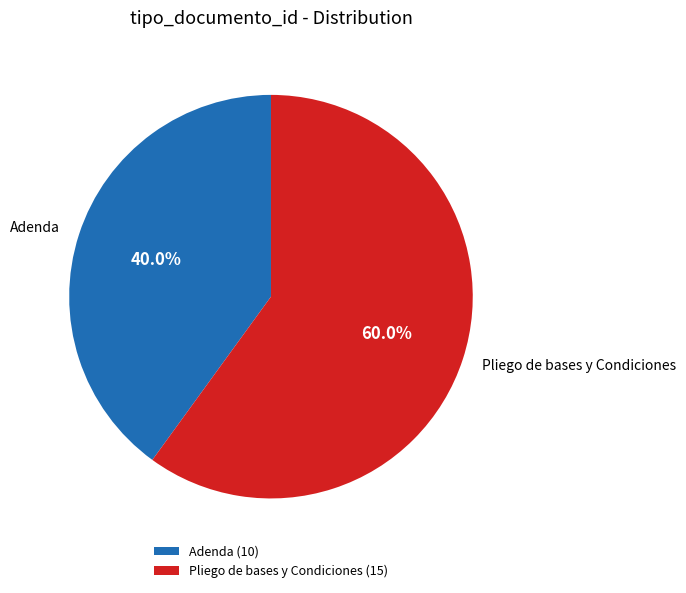

Approximately how many times larger is the value at Adenda compared to Pliego de bases y Condiciones?

0.7